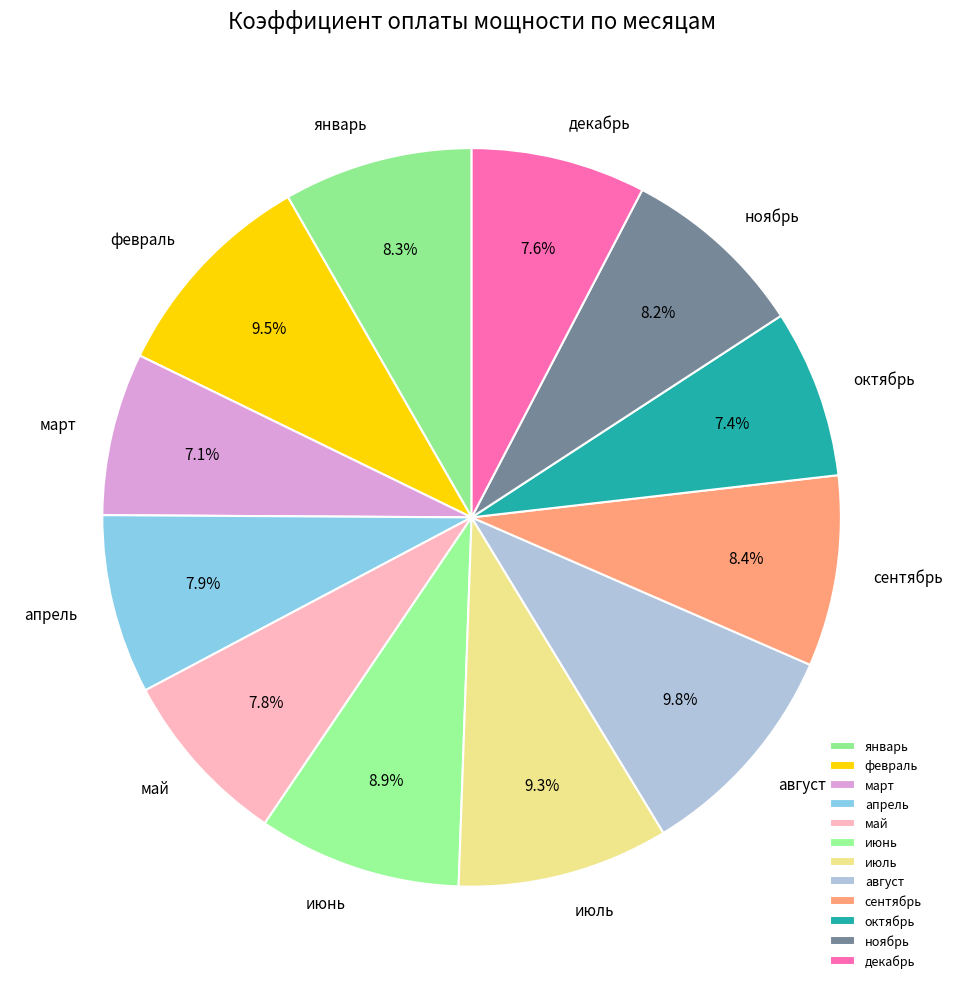

Between январь and февраль, which is larger?

февраль